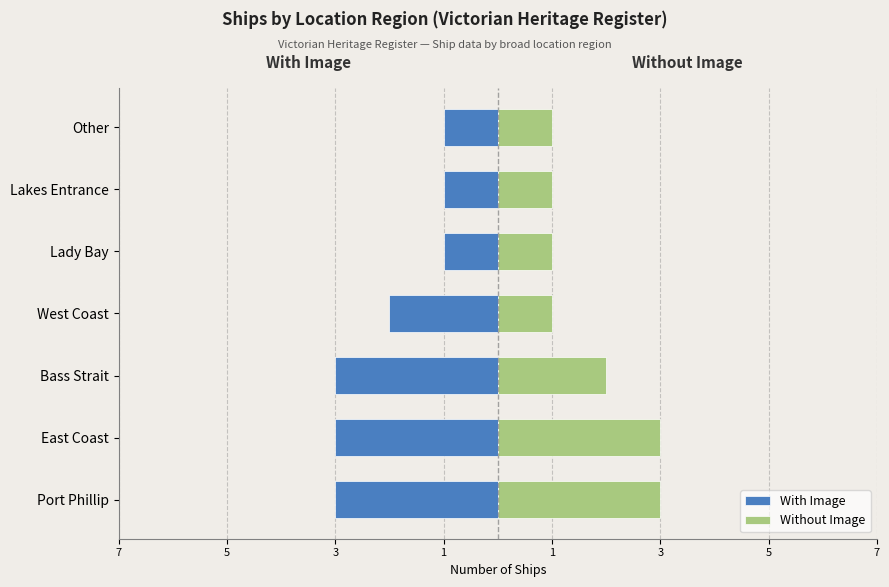

Reading left to right, extract all data points from this chart.

With Image: -3	-3	-3	-2	-1	-1	-1
Without Image: 3	3	2	1	1	1	1